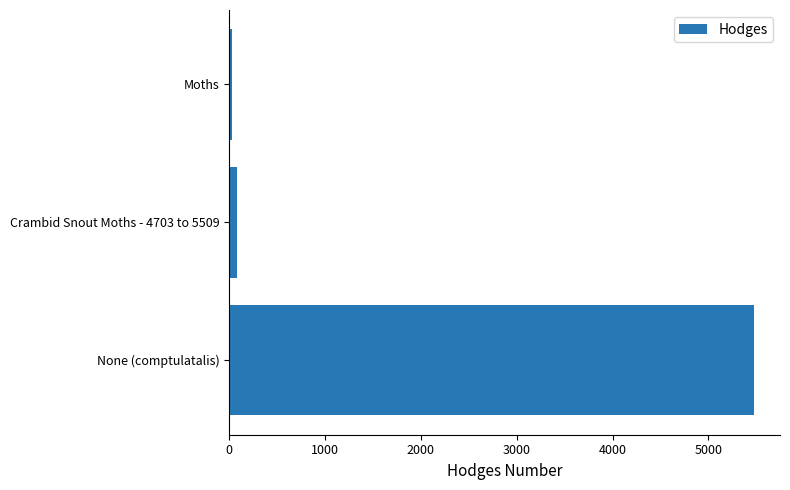

True or false: the data shows 8271.3 at None (comptulatalis).

False